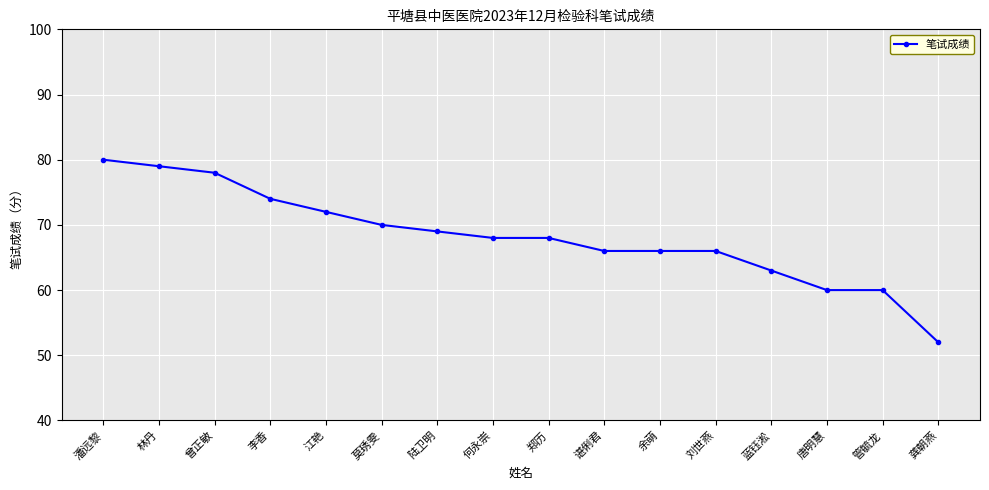

What is the approximate value at 管毓龙, to the nearest 5?

60